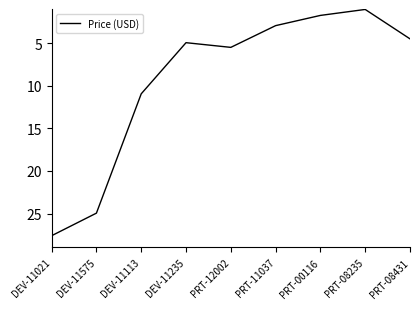

How many lines are shown in the chart?

1